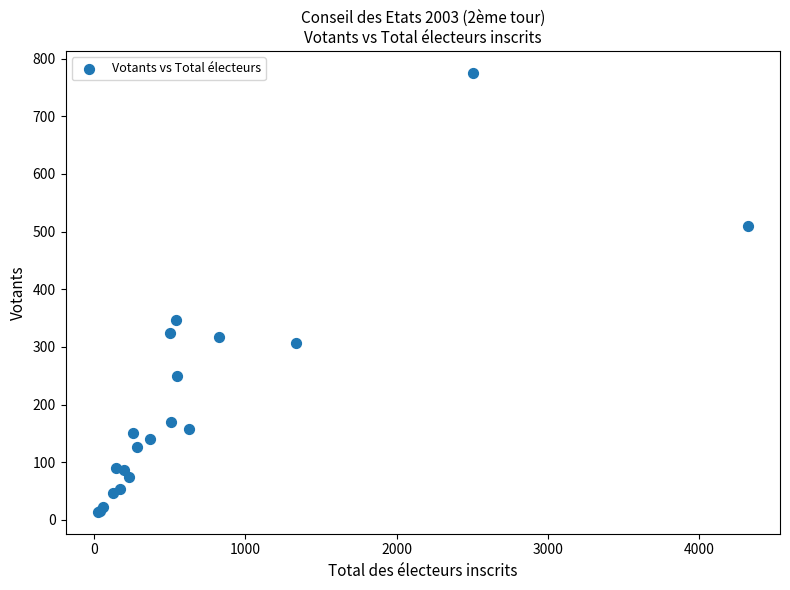

What Y value in the scatter plot is closest to 394?

347